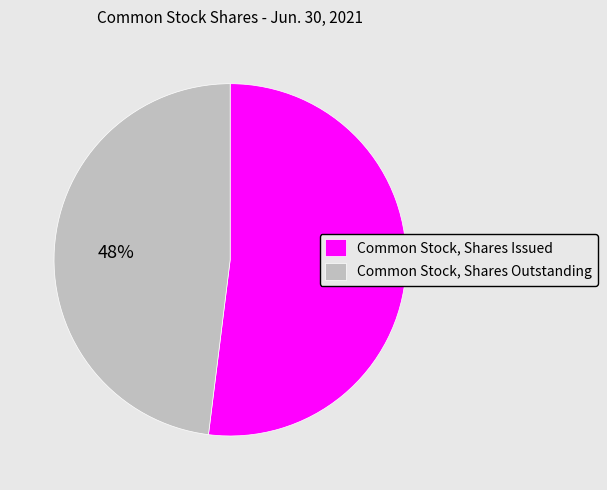

What is the majority slice?

Common Stock, Shares Issued